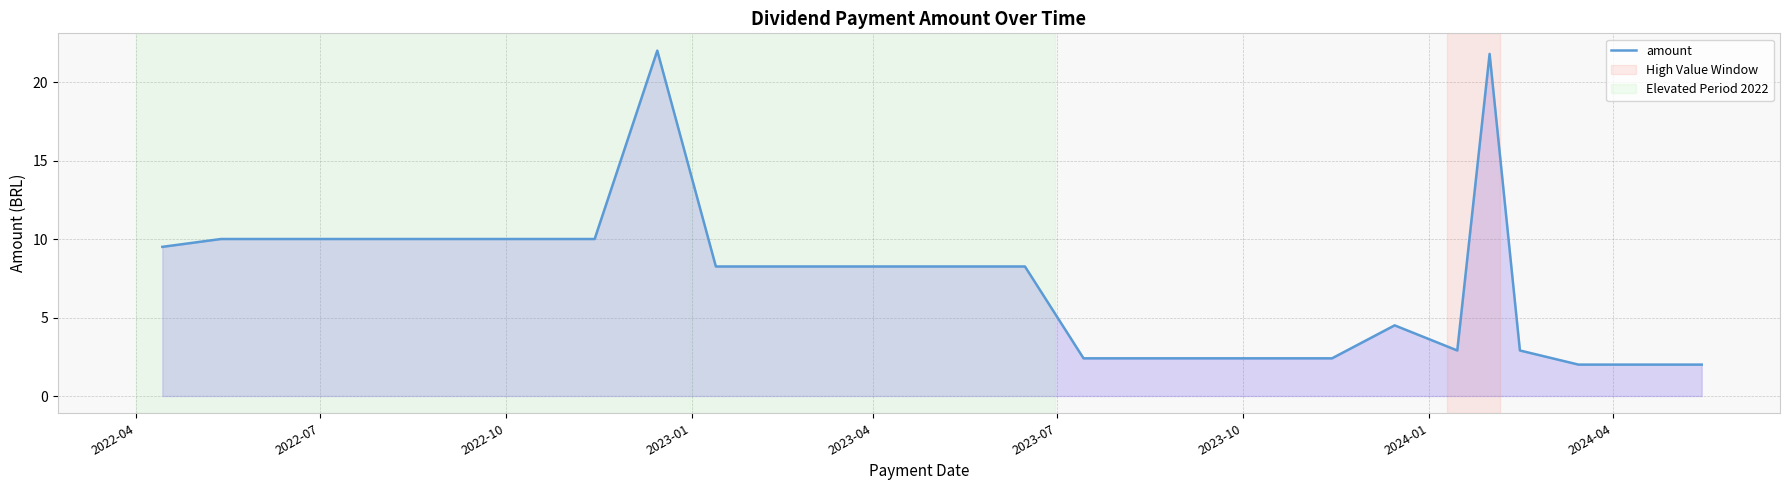

What is the smallest value displayed?

2.0